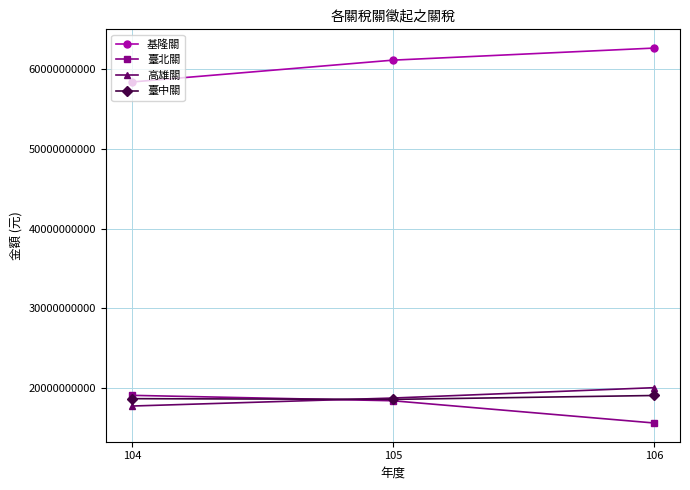

True or false: 臺北關 has a value of 9282047323 at 105.

False